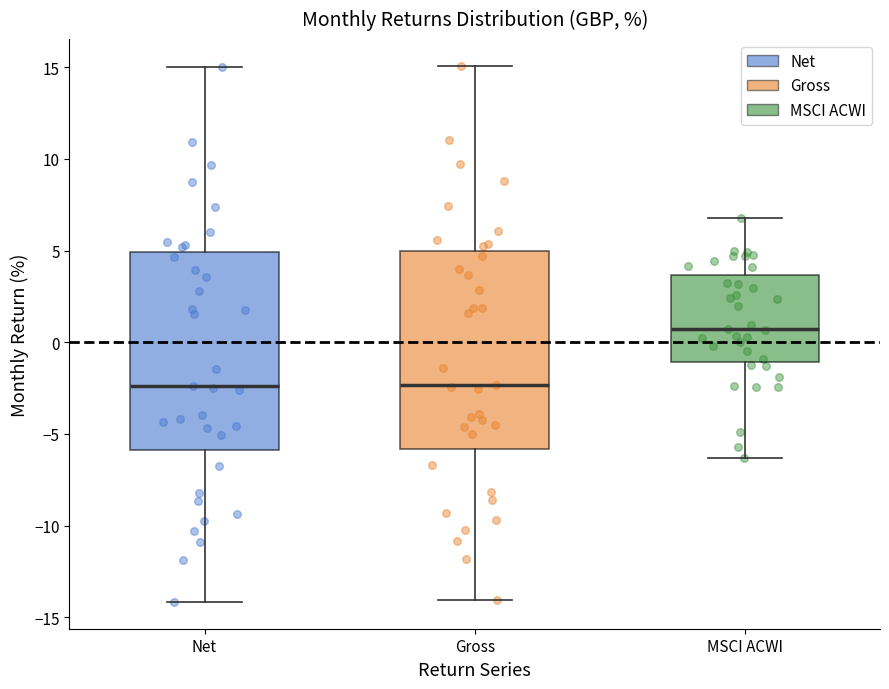

Reading left to right, transcribe this box plot: for each box, give where its median line is, the range the box spans, and where its two whiskers end, as read against the y-axis. The values are not printed on the chart, so give them approximately, as read against the axis.

Net: median -2.5, box -6.0 to 5.0, whiskers -14.0 to 15.0
Gross: median -2.5, box -6.0 to 5.0, whiskers -14.0 to 15.0
MSCI ACWI: median 0.5, box -1.0 to 3.5, whiskers -6.5 to 7.0